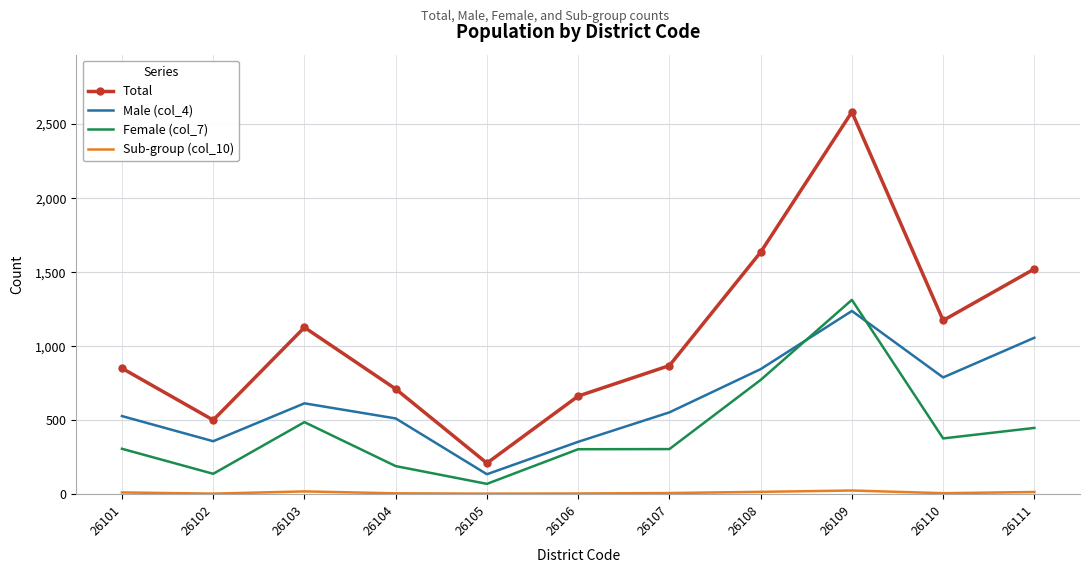

Is it true that Female (col_7) equals 190 at 26104?

True